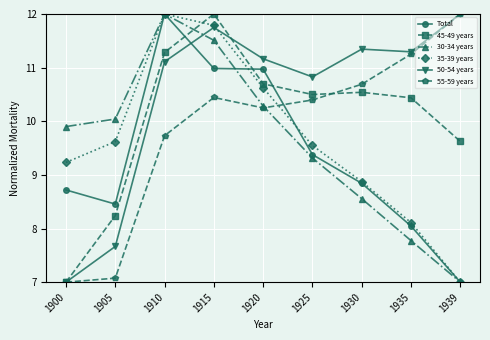

Rank the series at 1905 from lowest to highest value.

55-59 years, 50-54 years, 45-49 years, Total, 35-39 years, 30-34 years